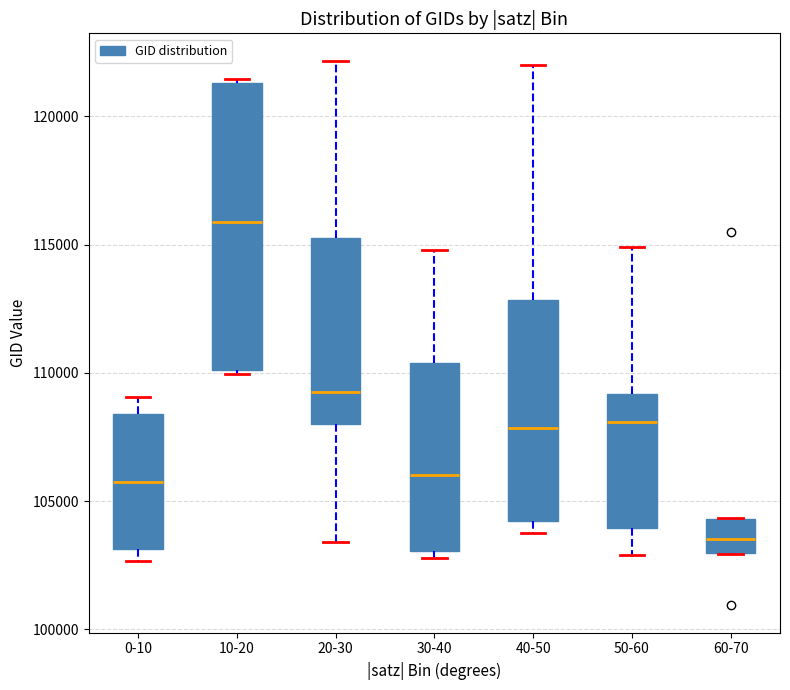

Comparing the boxes themselves (not the whiskers), which one is the tallest?

10-20